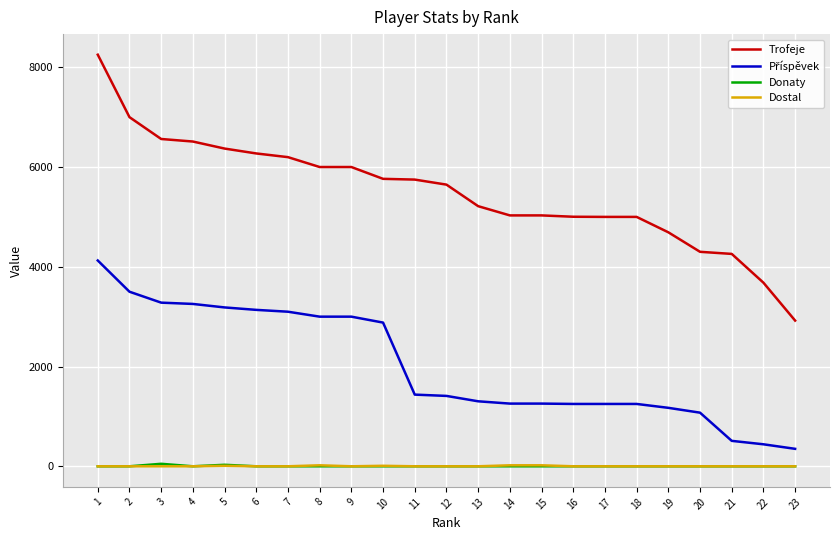

What is the difference between the second highest and second lowest values in the Donaty series?

30